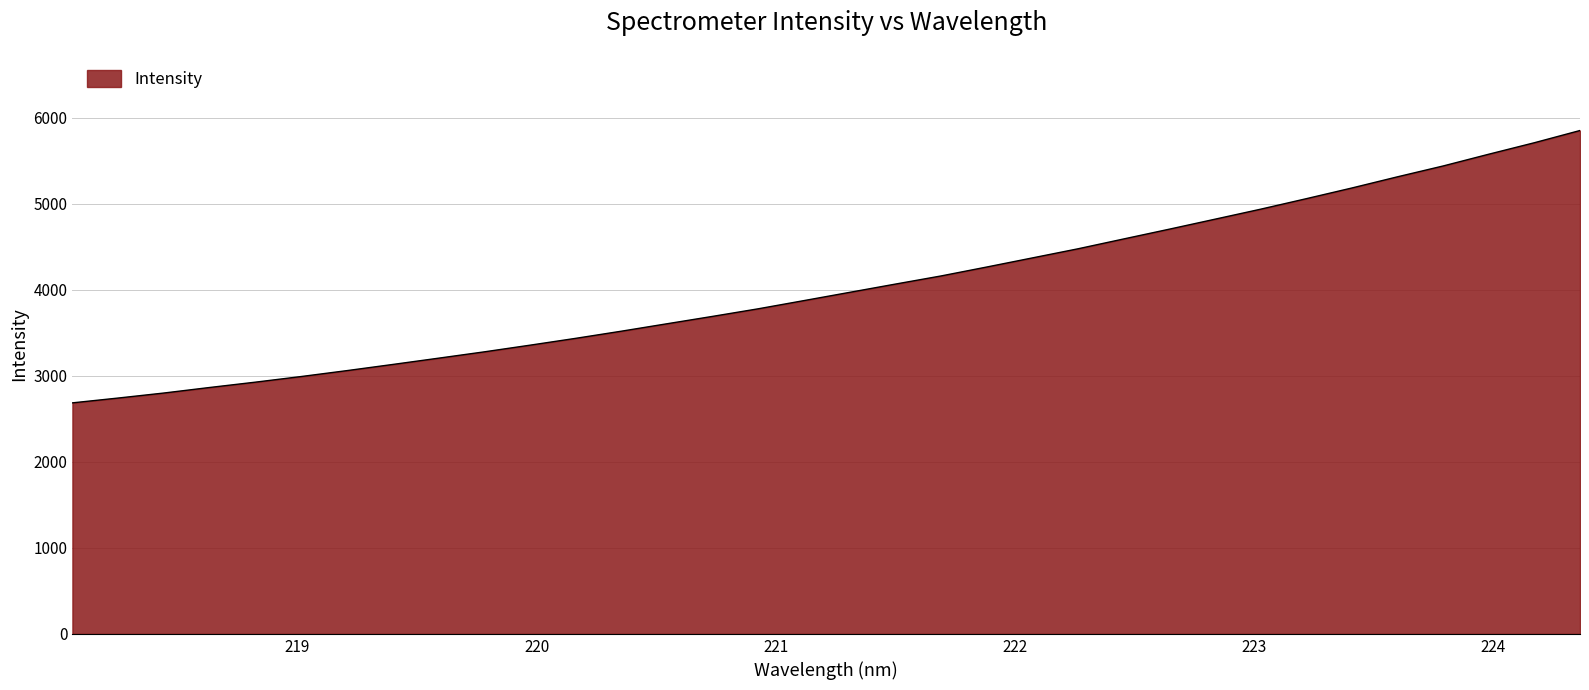

What is the average value?

4041.3